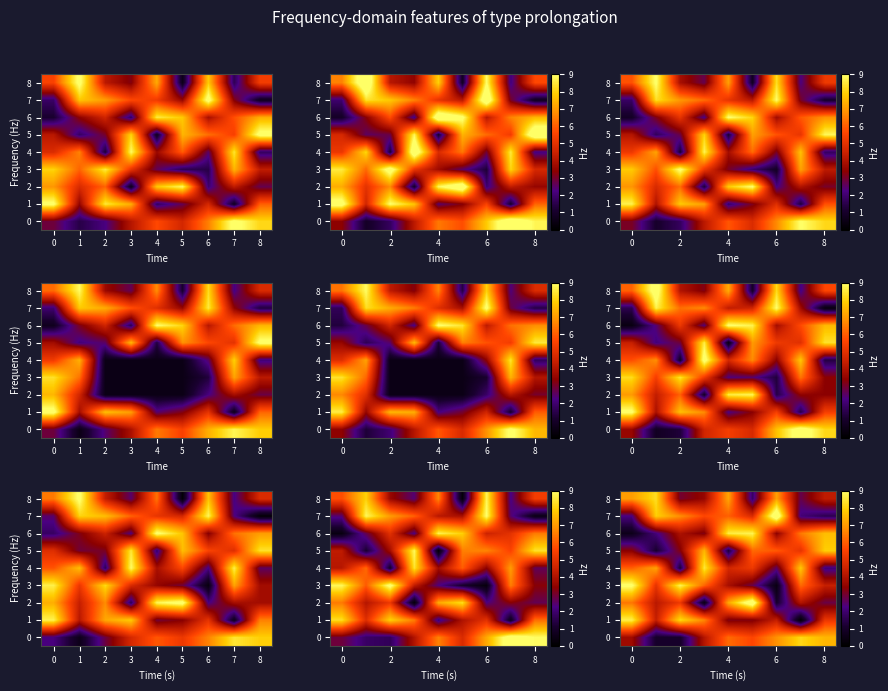

What is the sum of all 8 values?

45.0